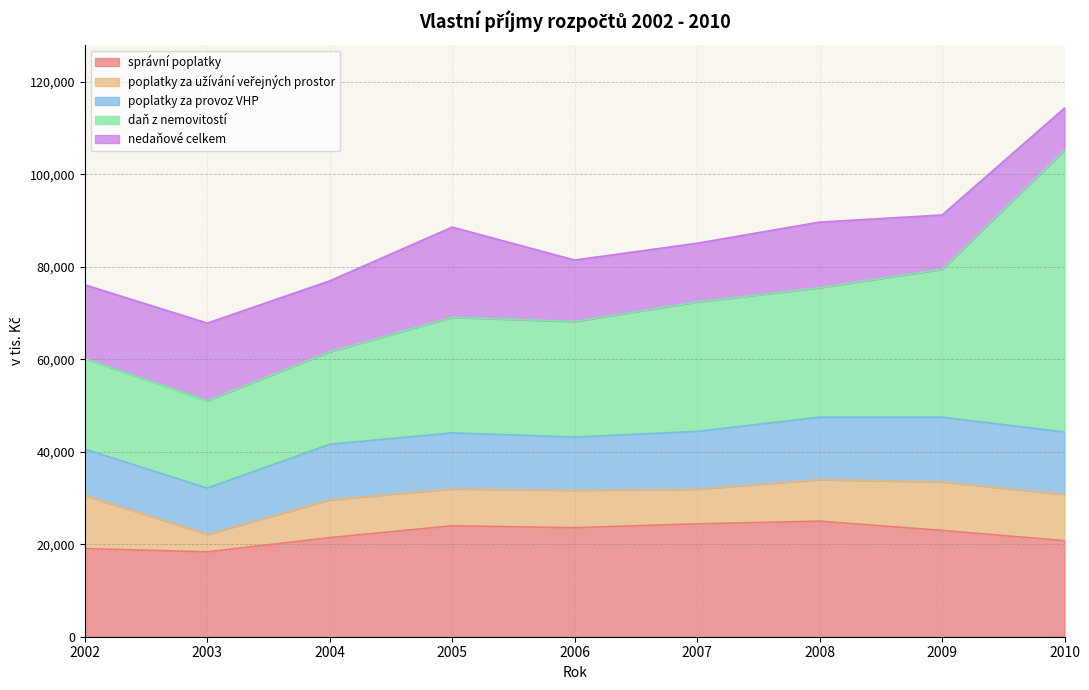

What is the total value across all series at 2003?

67845.0